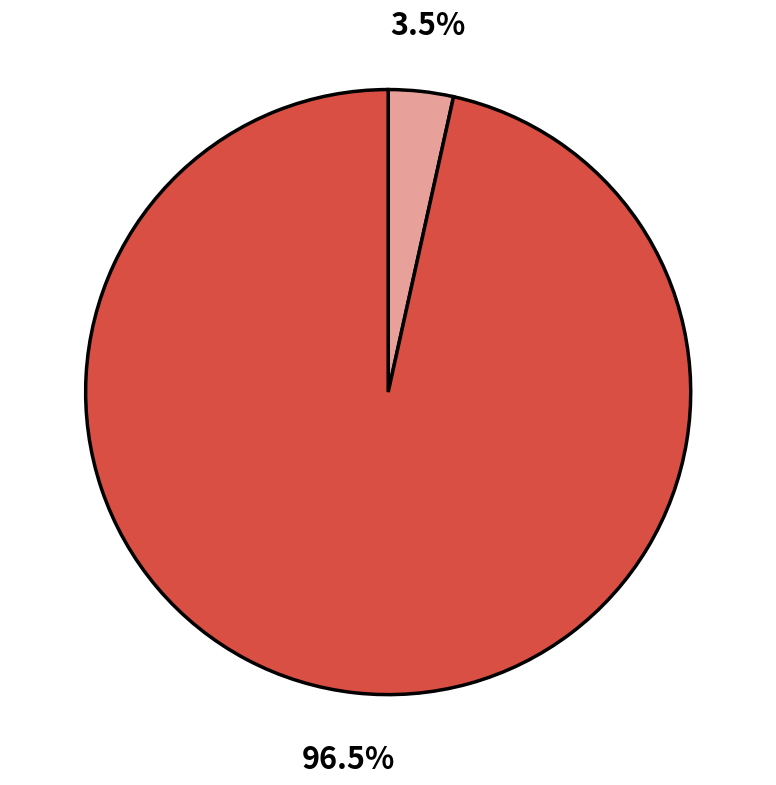

Does any single category account for the majority?

Yes